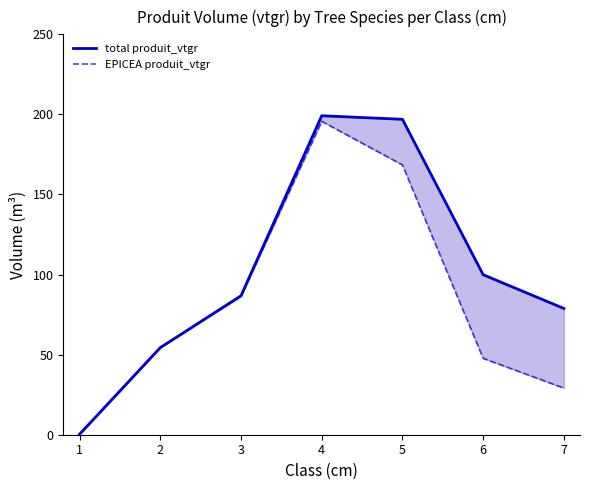

Reading left to right, extract all data points from this chart.

total produit_vtgr: 0.3	54.4	86.8	199.2	196.9	99.9	78.8
EPICEA produit_vtgr: 0.3	54.4	86.4	195.7	168.5	47.7	29.1